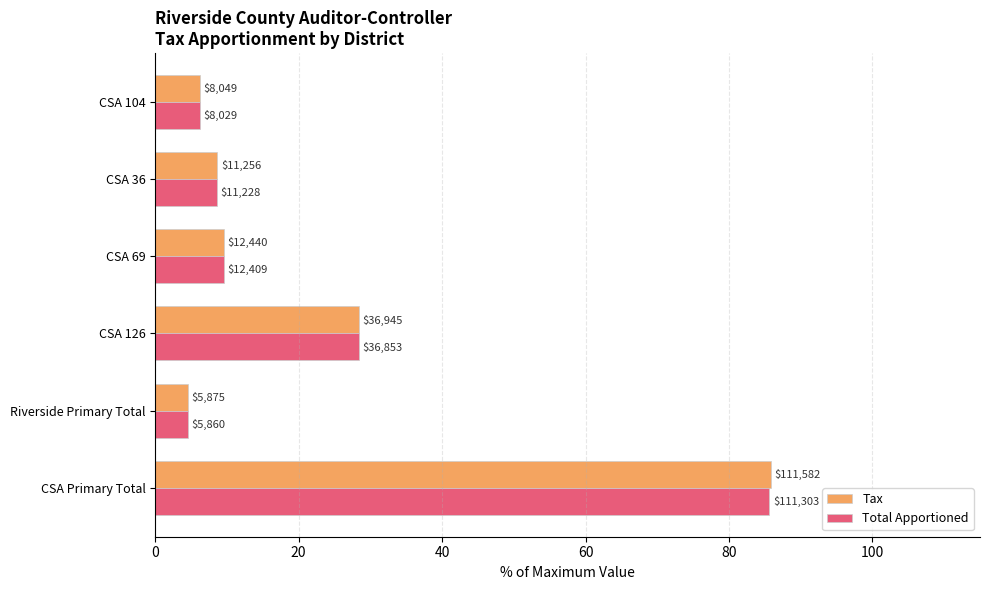

What are all the series names shown in the legend?

Tax, Total Apportioned